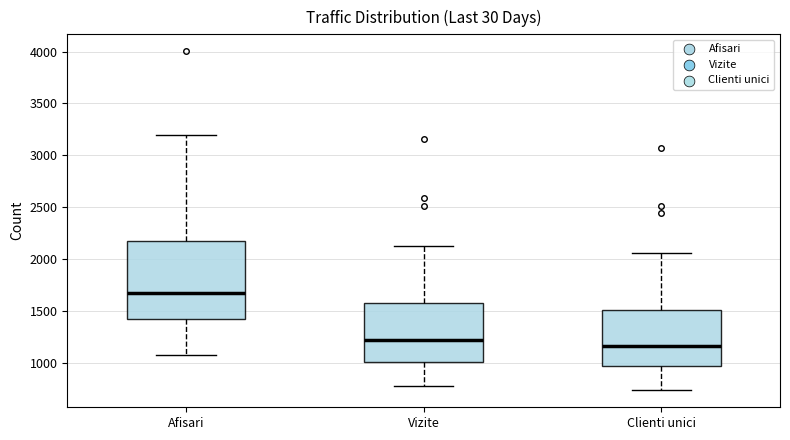

Reading left to right, read every box against the y-axis: the position of its median line, the range the box covers, and the ends of its whiskers. The values are not printed on the chart, so give them approximately, as read against the axis.

Afisari: median 1650, box 1400 to 2150, whiskers 1050 to 3200
Vizite: median 1200, box 1000 to 1550, whiskers 800 to 2150
Clienti unici: median 1150, box 950 to 1500, whiskers 750 to 2050